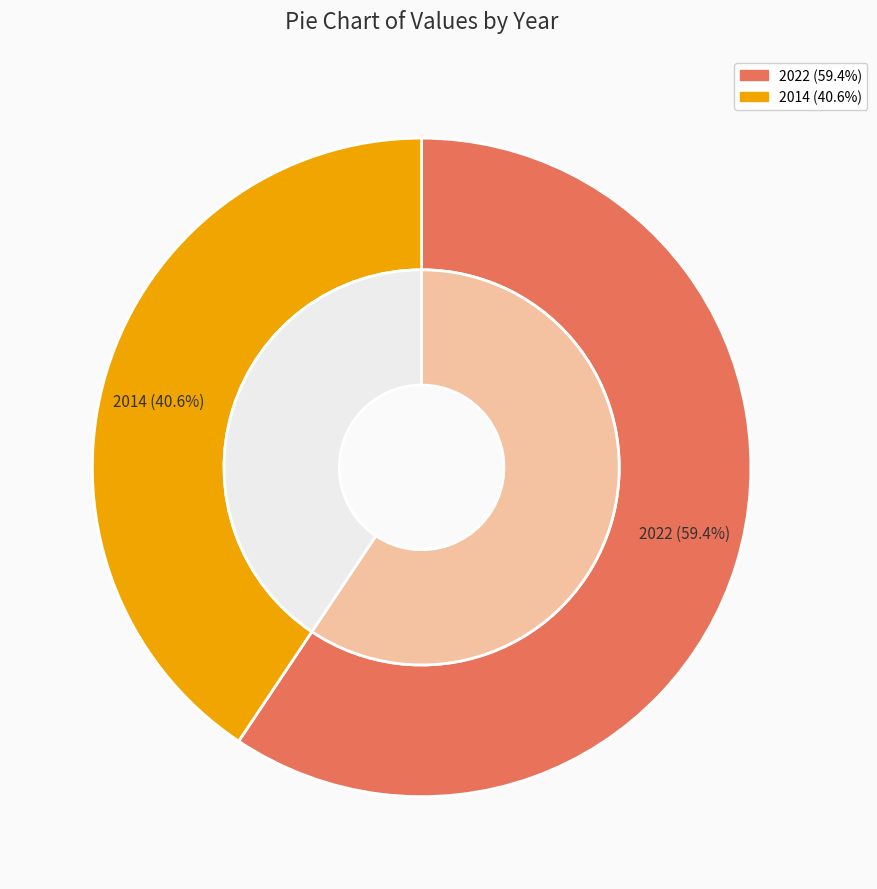

Count the number of slices in the pie.

2